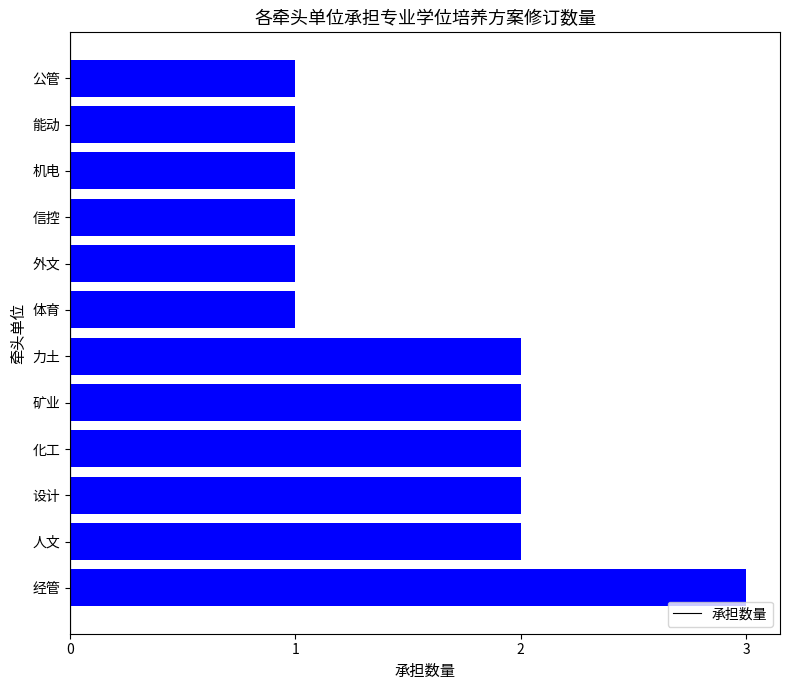

Reading bottom to top, extract all data points from this chart.

经管=3	人文=2	设计=2	化工=2	矿业=2	力土=2	体育=1	外文=1	信控=1	机电=1	能动=1	公管=1